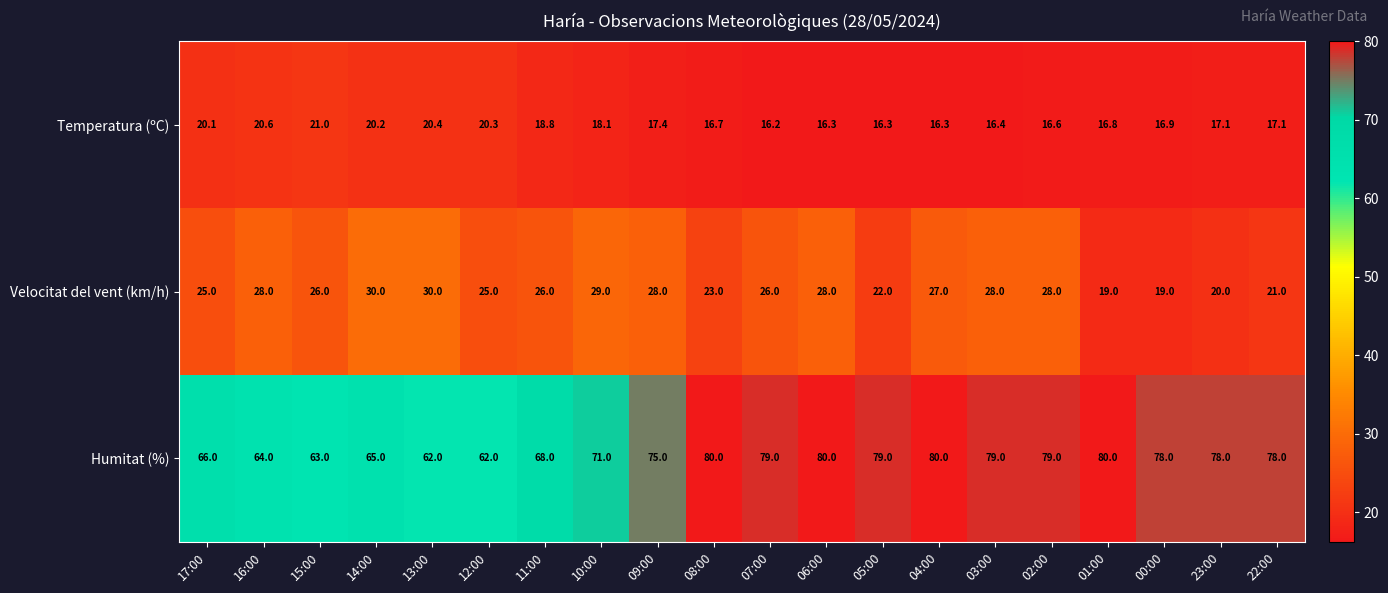

Which series has the largest total across all categories?

Humitat (%)